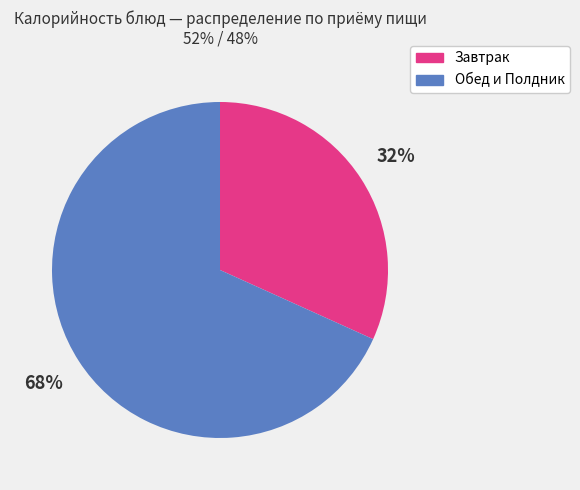

Does any single category account for the majority?

Yes